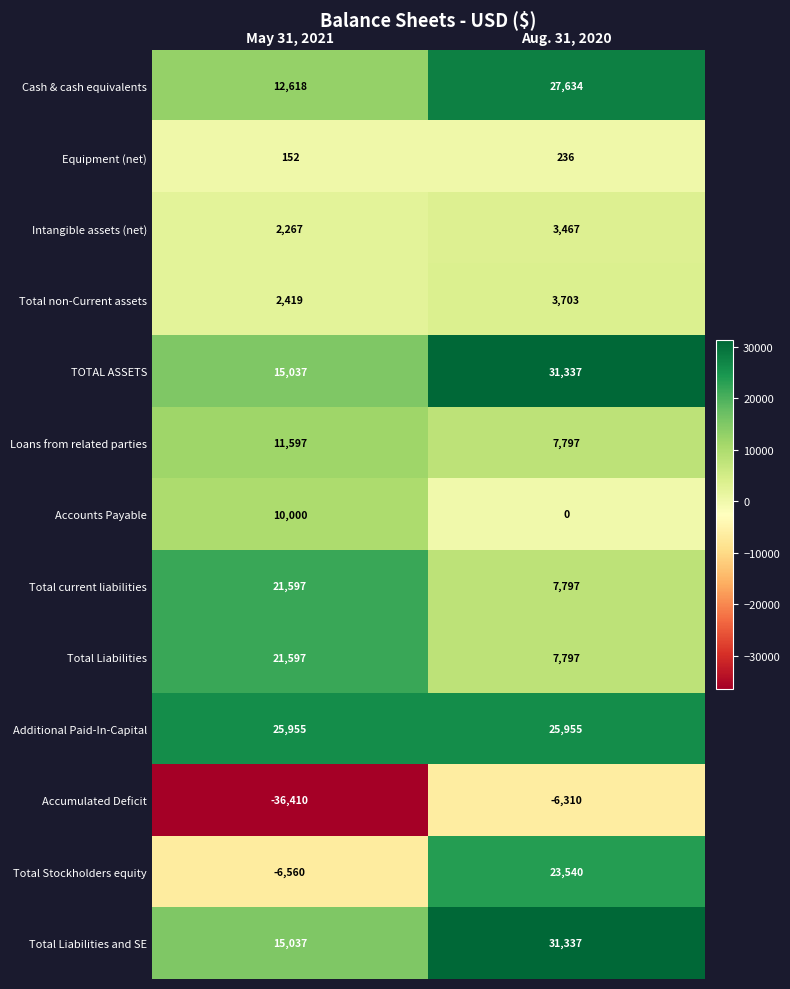

List the labels in order of Total Liabilities value, smallest first.

Aug. 31, 2020, May 31, 2021